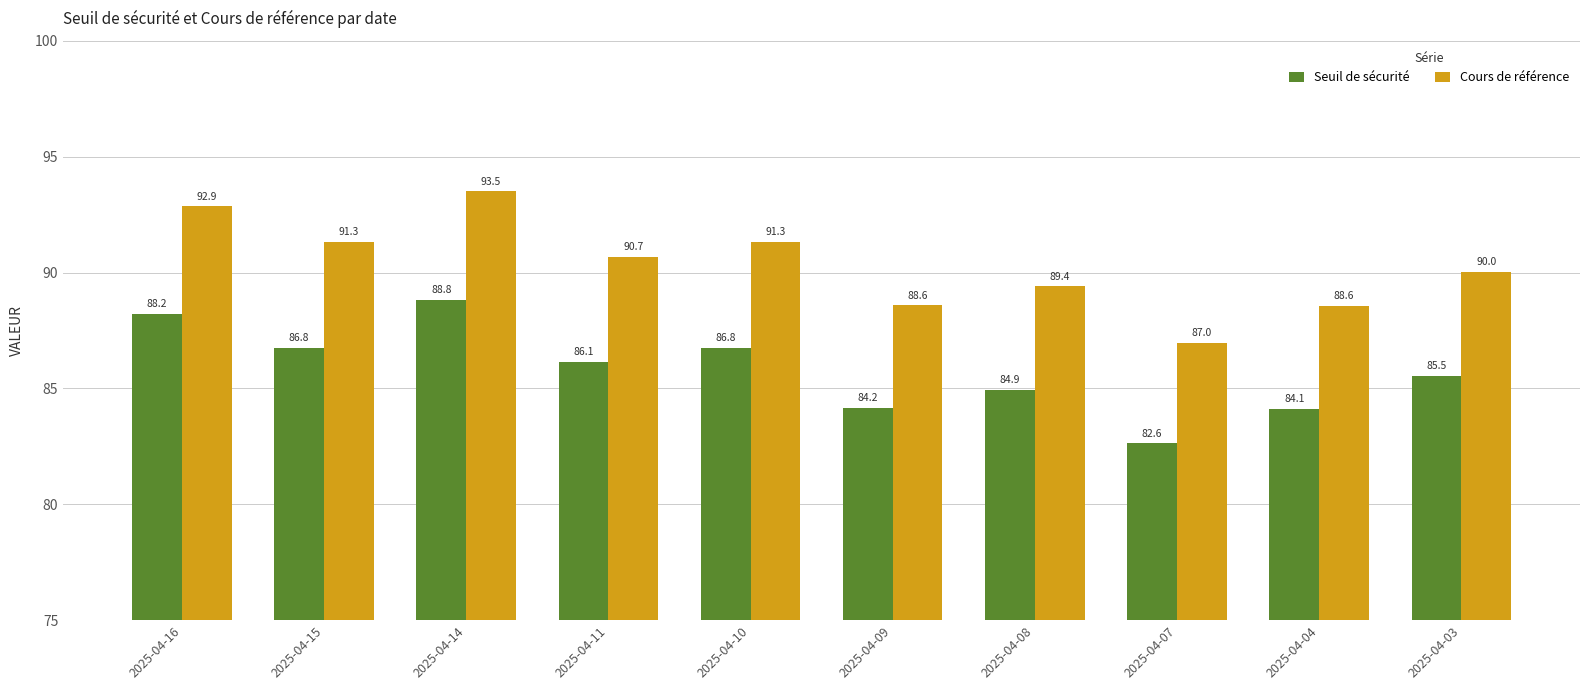

The value of Seuil de sécurité at 2025-04-07 is 45.0. True or false?

False